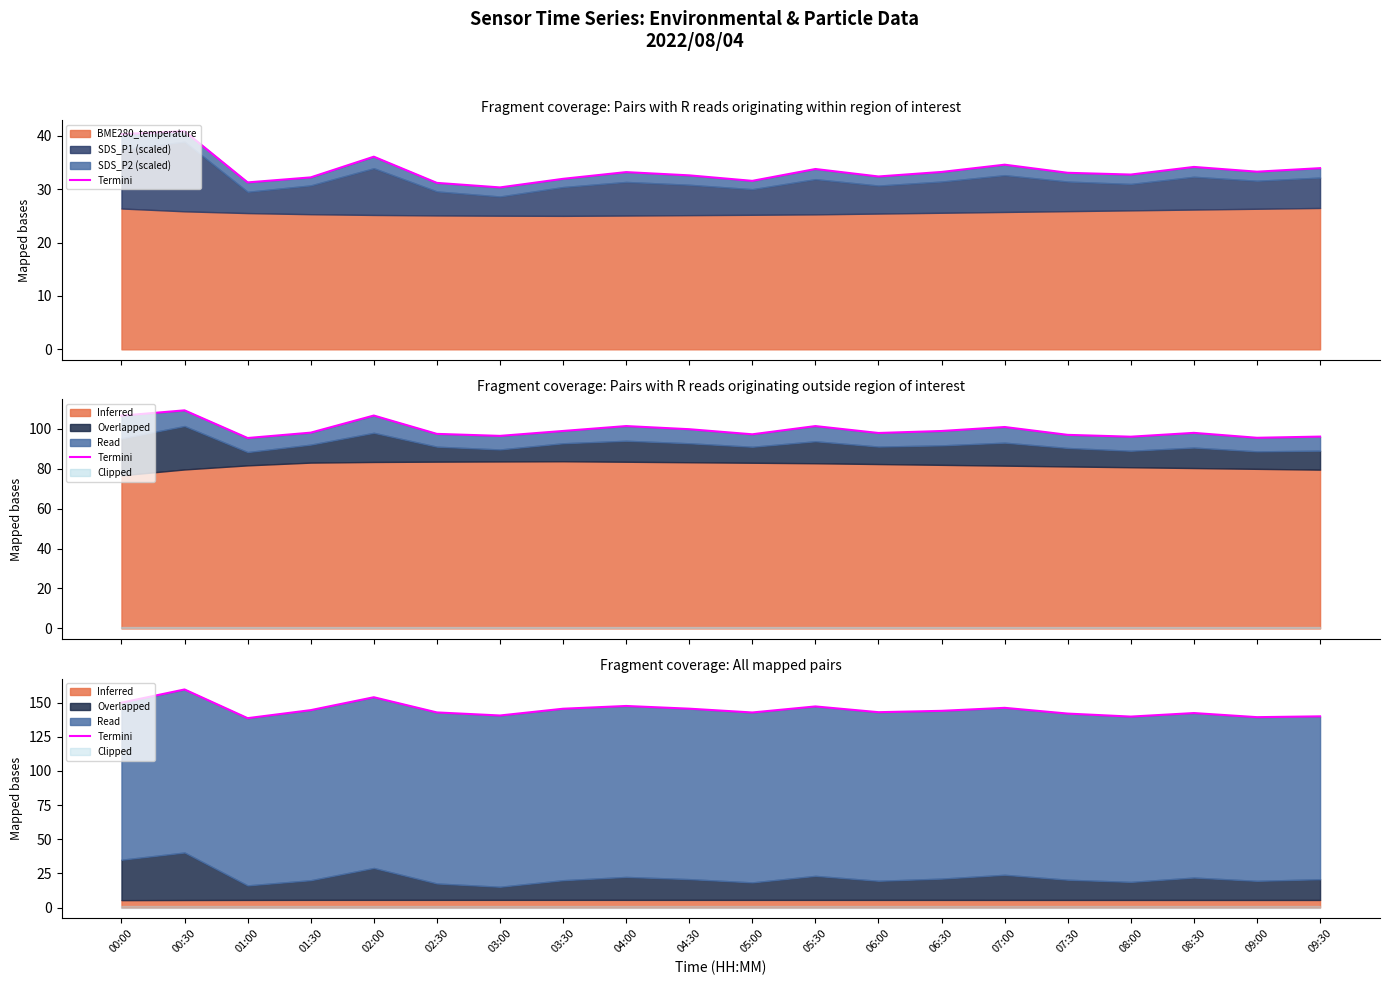

True or false: the data shows 67.4 at 03:00.

False